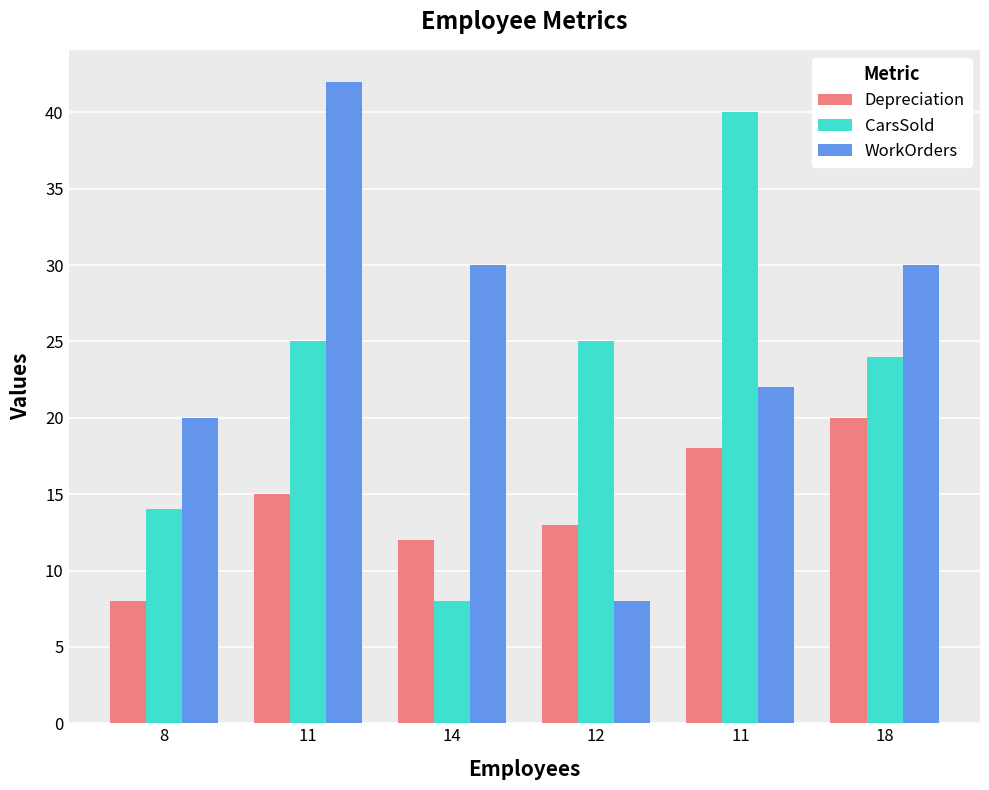

What is the difference between the maximum and second lowest values in the CarsSold series?

26